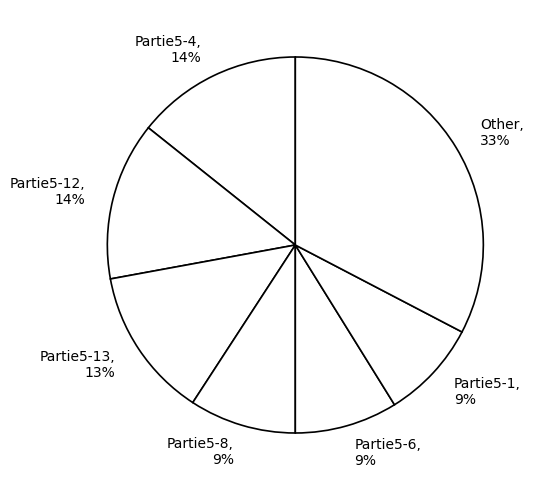

To the nearest percent, what percentage of the pie is Partie5-13?

13%